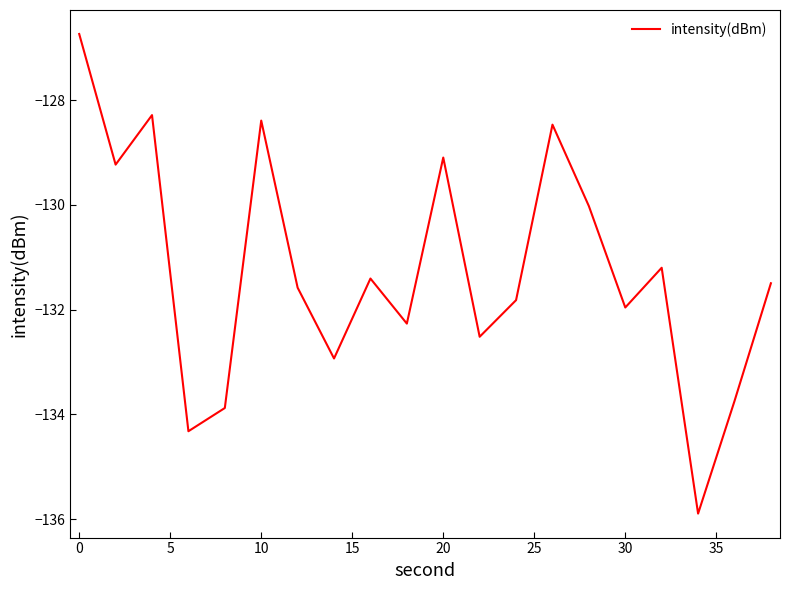

What is the minimum value shown in the chart?

-135.9